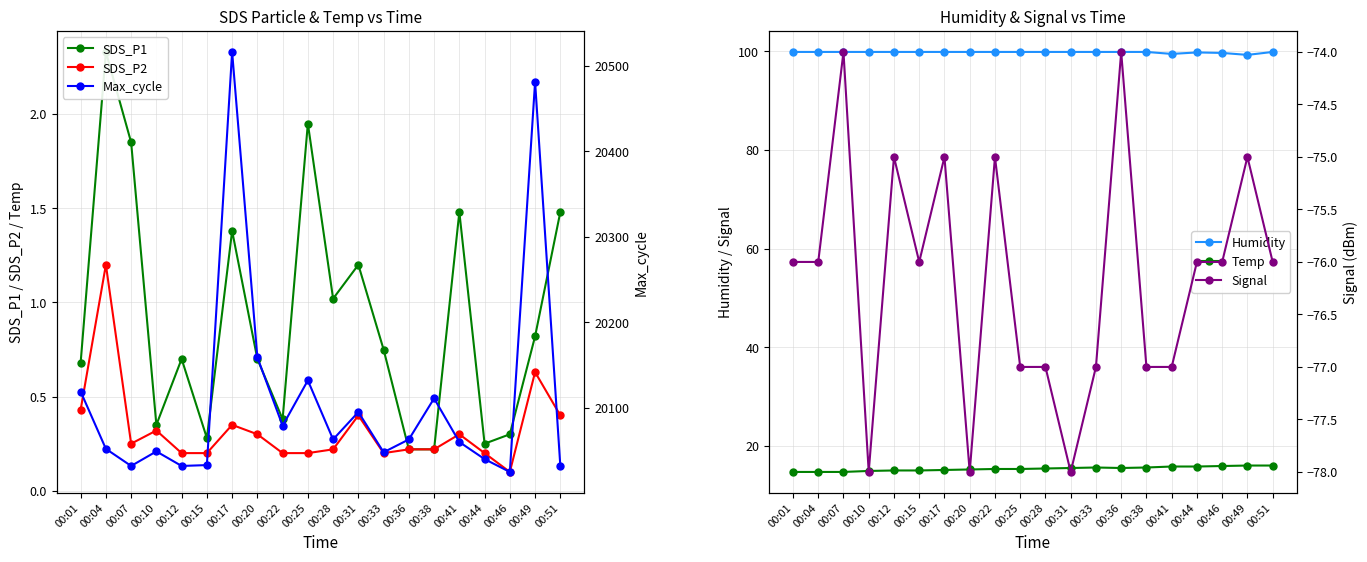

Where does the Max_cycle series first go above 20063?

00:01